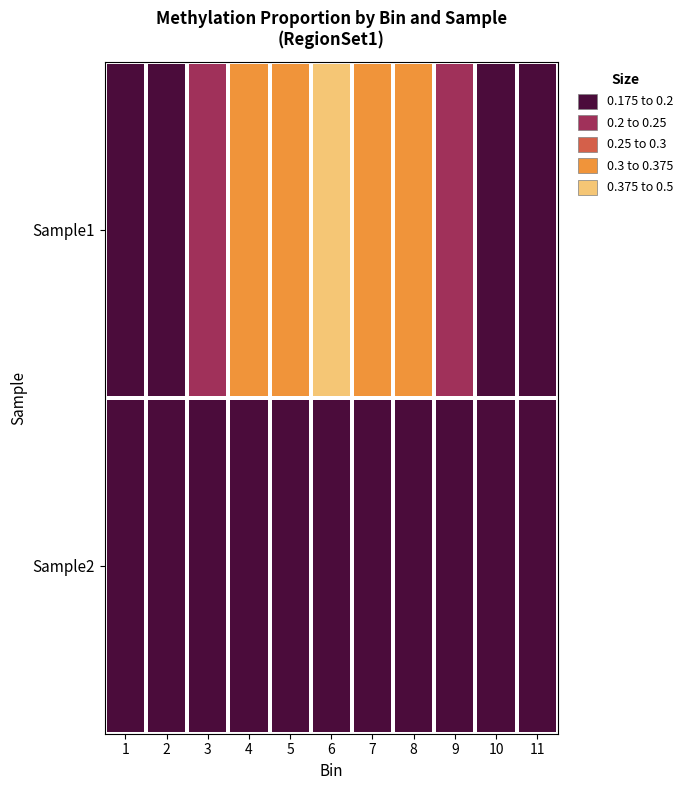

Which series has the widest spread of values?

Sample1